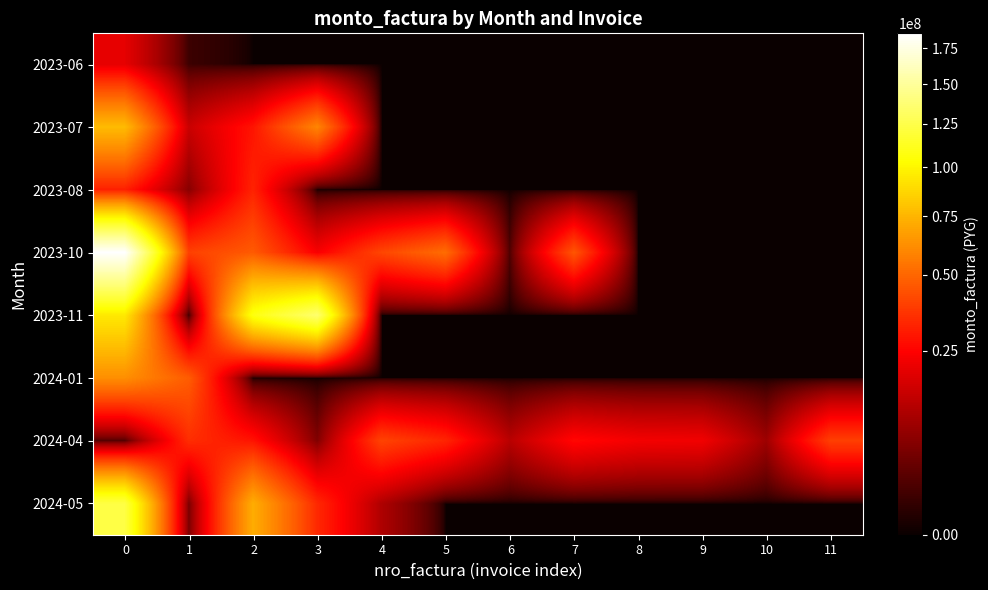

Reading right to left, list all the values displayed in this chart.

2023-06: 11=0	10=0	9=0	8=0	7=0	6=0	5=0	4=0	3=0	2=0	1=1075151	0=20034903
2023-07: 11=0	10=0	9=0	8=0	7=0	6=0	5=0	4=0	3=59099100	2=28947325	1=15300825	0=77023713
2023-08: 11=0	10=0	9=0	8=0	7=0	6=0	5=0	4=0	3=0	2=32293038	1=6604341	0=31500194
2023-10: 11=0	10=0	9=0	8=0	7=44932756	6=1949487	5=51709402	4=40950387	3=23632864	2=46387920	1=39672015	0=185959313
2023-11: 11=0	10=0	9=0	8=0	7=0	6=0	5=0	4=0	3=135768980	2=107866289	1=1188828	0=94395590
2024-01: 11=0	10=0	9=0	8=0	7=0	6=0	5=0	4=0	3=0	2=0	1=47021598	0=62090410
2024-04: 11=39259595	10=9071522	9=22341284	8=22825057	7=26329413	6=12683211	5=32769806	4=40296525	3=5830808	2=28720140	1=34744614	0=2015105
2024-05: 11=0	10=0	9=0	8=0	7=0	6=0	5=0	4=11189133	3=33573141	2=72262801	1=5468414	0=122811878